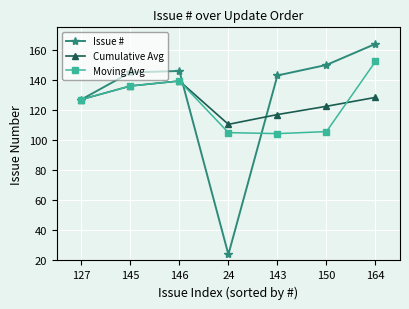

Does the chart have visible grid lines?

Yes